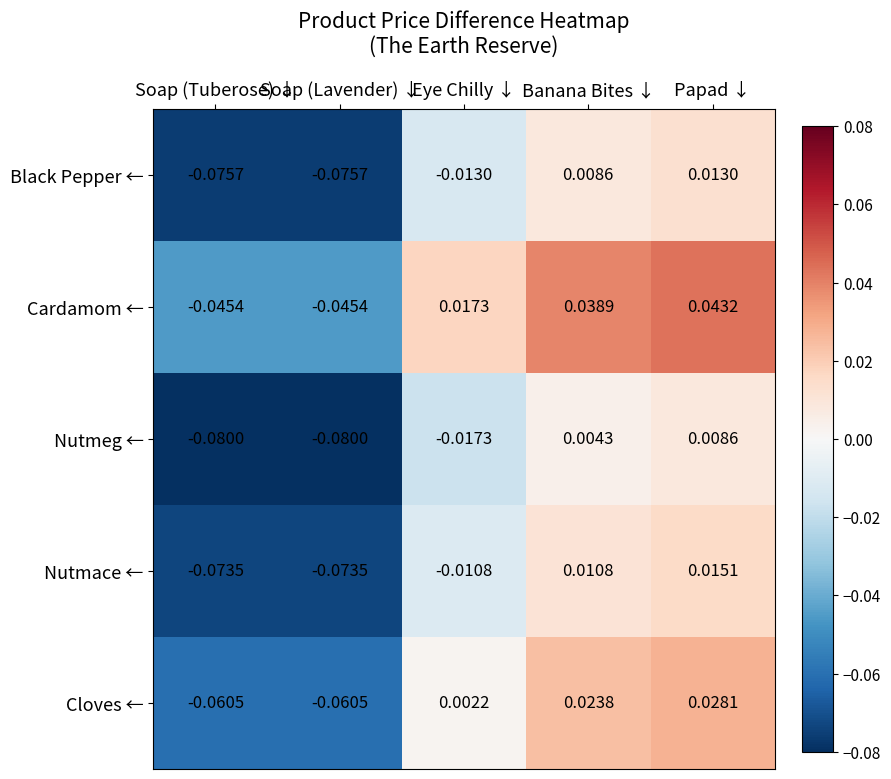

At which label does Cardamom ← reach its peak?

Papad ↓